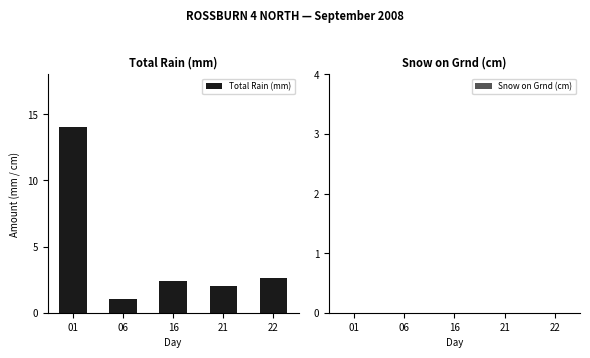

What is the value of the 1st bar from the left?

14.0